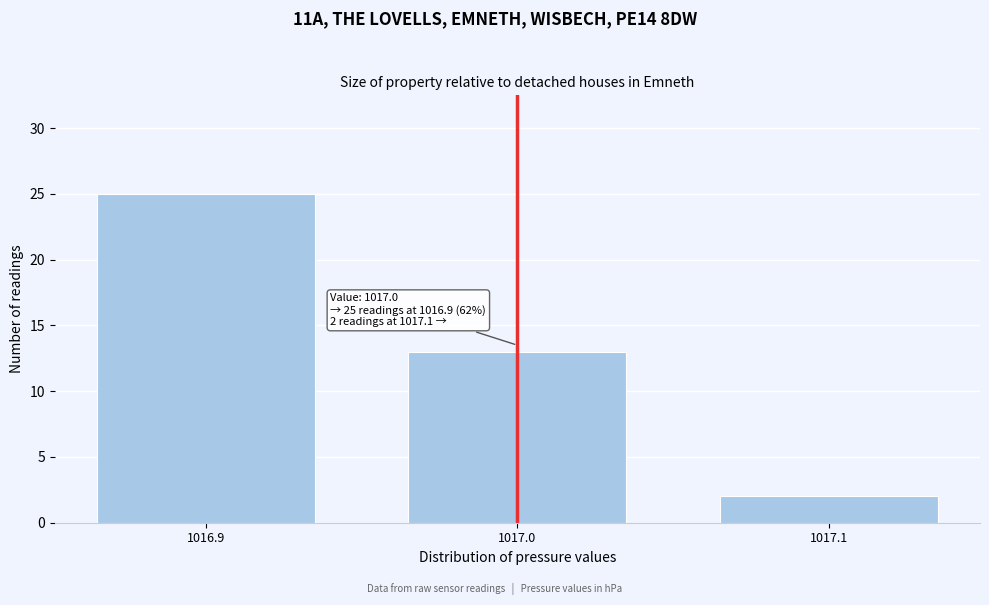

Reading left to right, list all the values displayed in this chart.

25	13	2